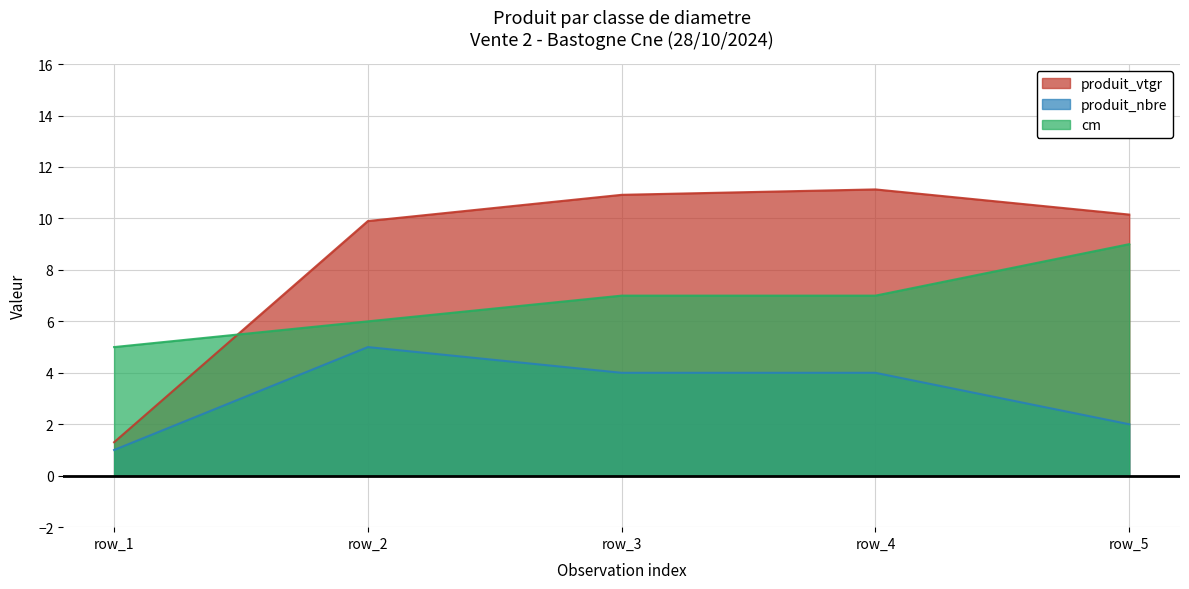

Which label corresponds to the smallest value in the chart?

row_1